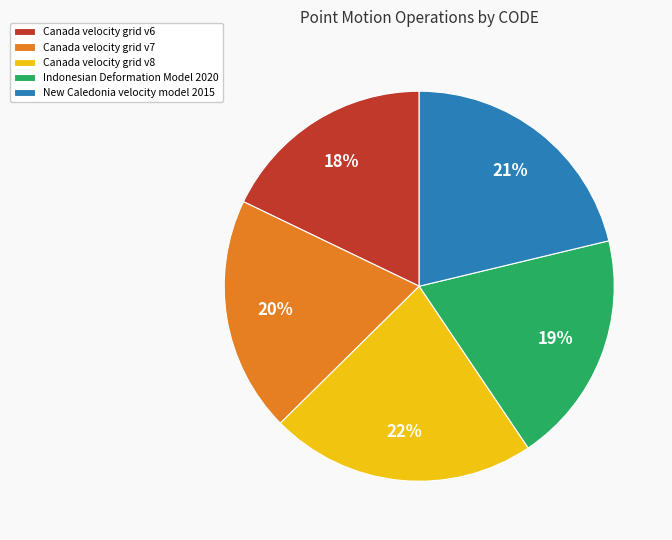

To the nearest percent, what portion does New Caledonia velocity model 2015 represent?

21%